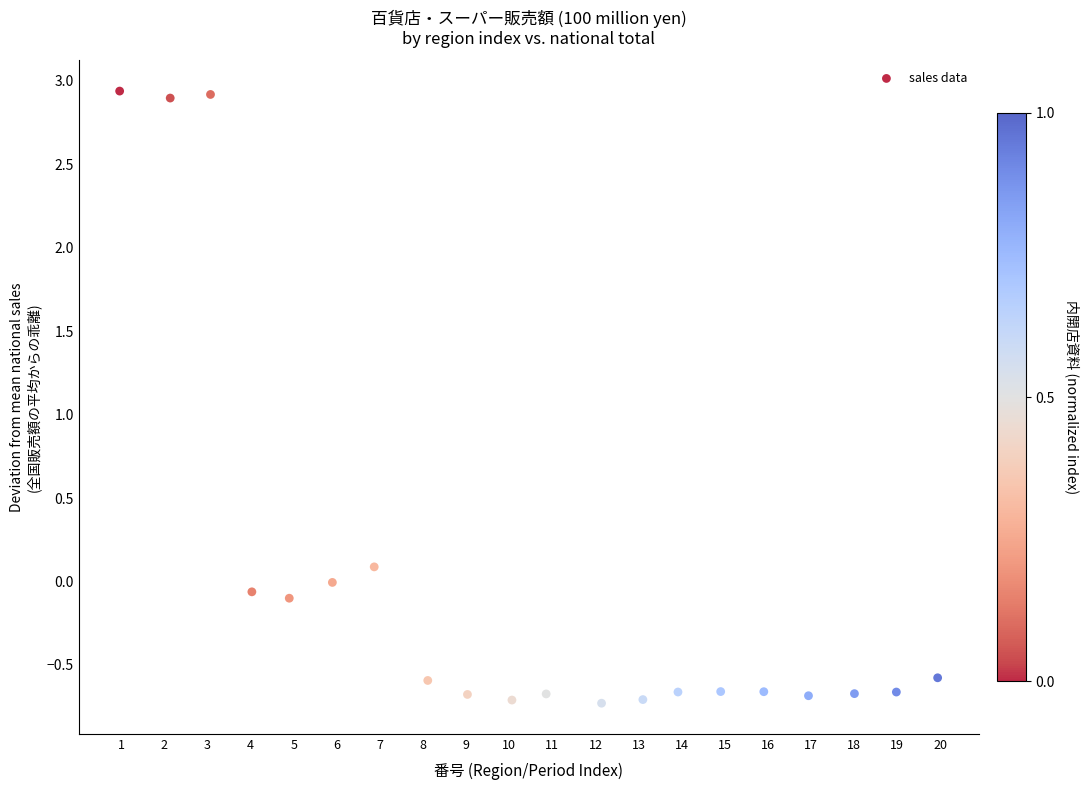

What is the range of Y values (max minus min)?

3.7